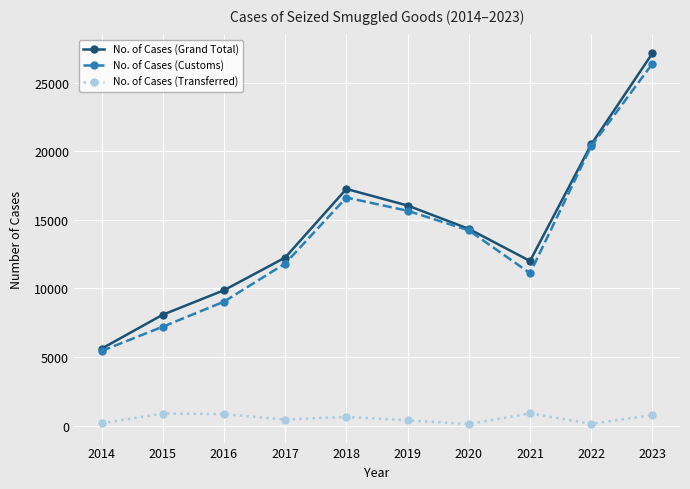

Which series changed the most between 2014 and 2017?

No. of Cases (Grand Total)